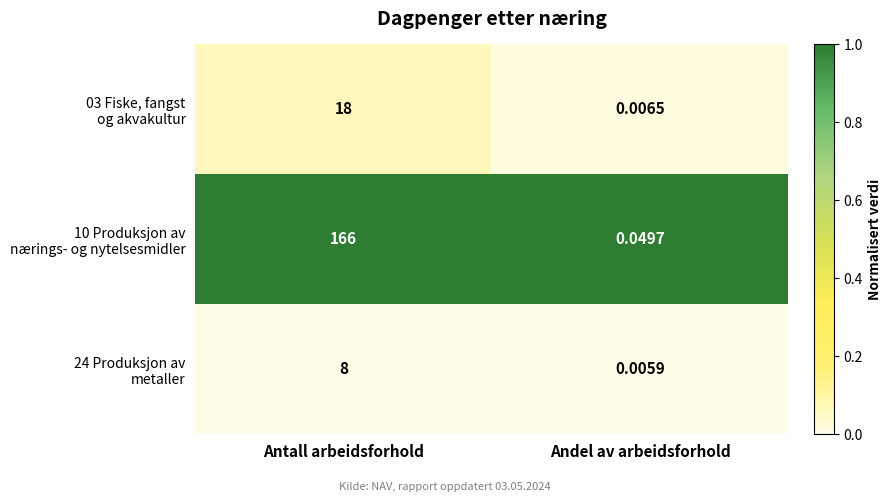

Which label corresponds to the largest value in the chart?

Antall arbeidsforhold